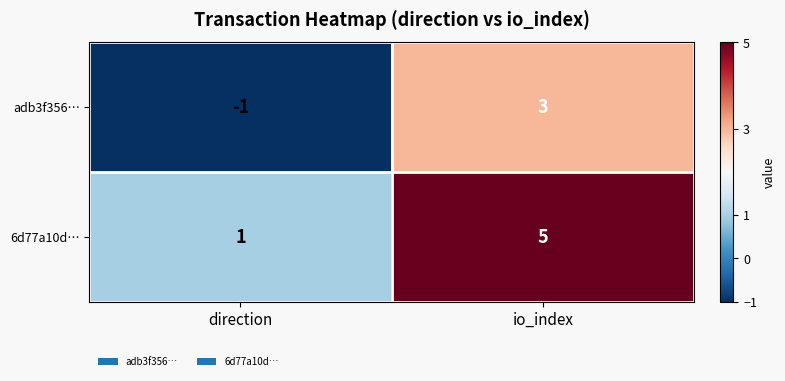

Reading left to right, what are all the values shown in this chart?

adb3f356…: direction=-1	io_index=3
6d77a10d…: direction=1	io_index=5